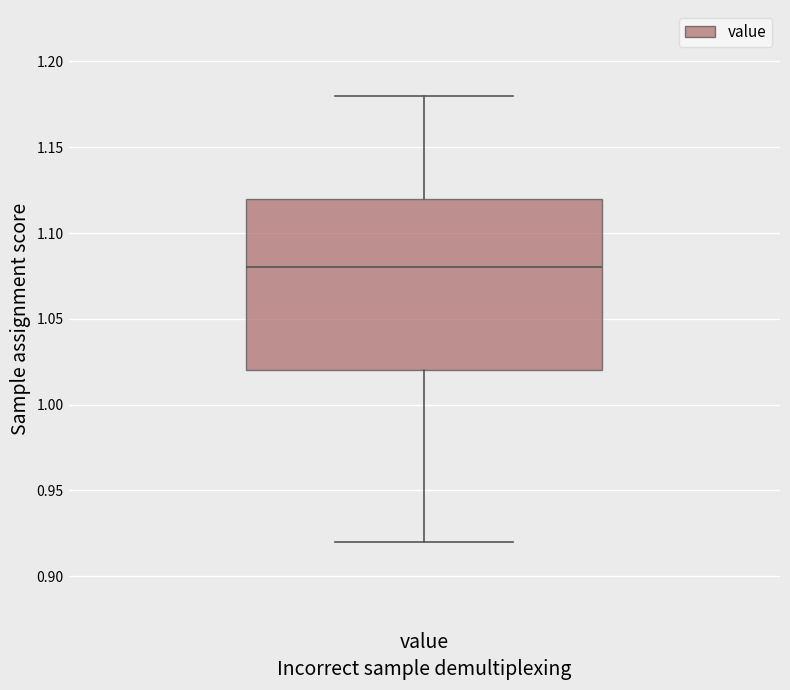

Where does the median line of the box for value sit on the y-axis? The values are not printed on the chart, so give them approximately, as read against the axis.

1.08